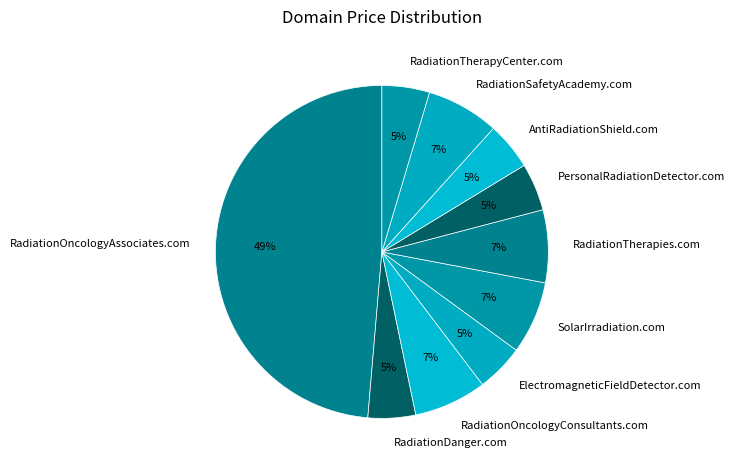

To the nearest percent, what is the combined percentage of RadiationSafetyAcademy.com and RadiationOncologyConsultants.com?

14%